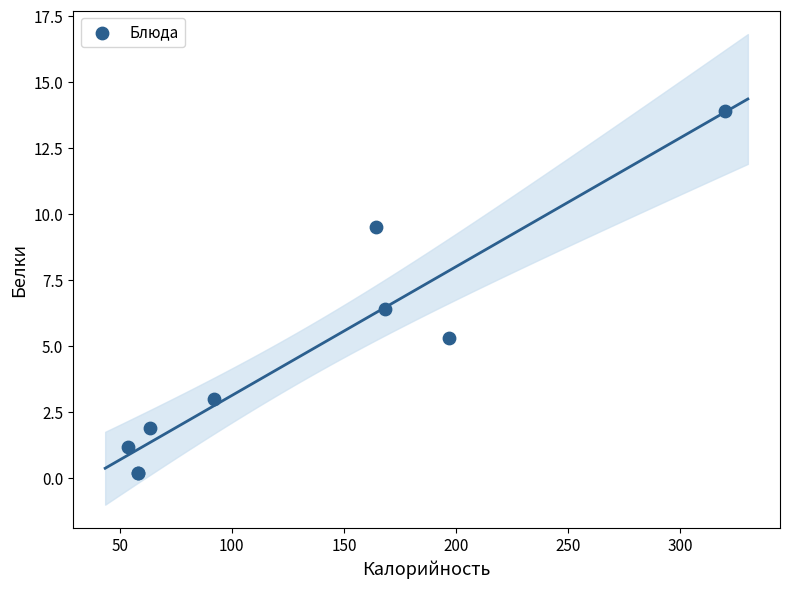

What Y value in the scatter plot is closest to 7?

6.4